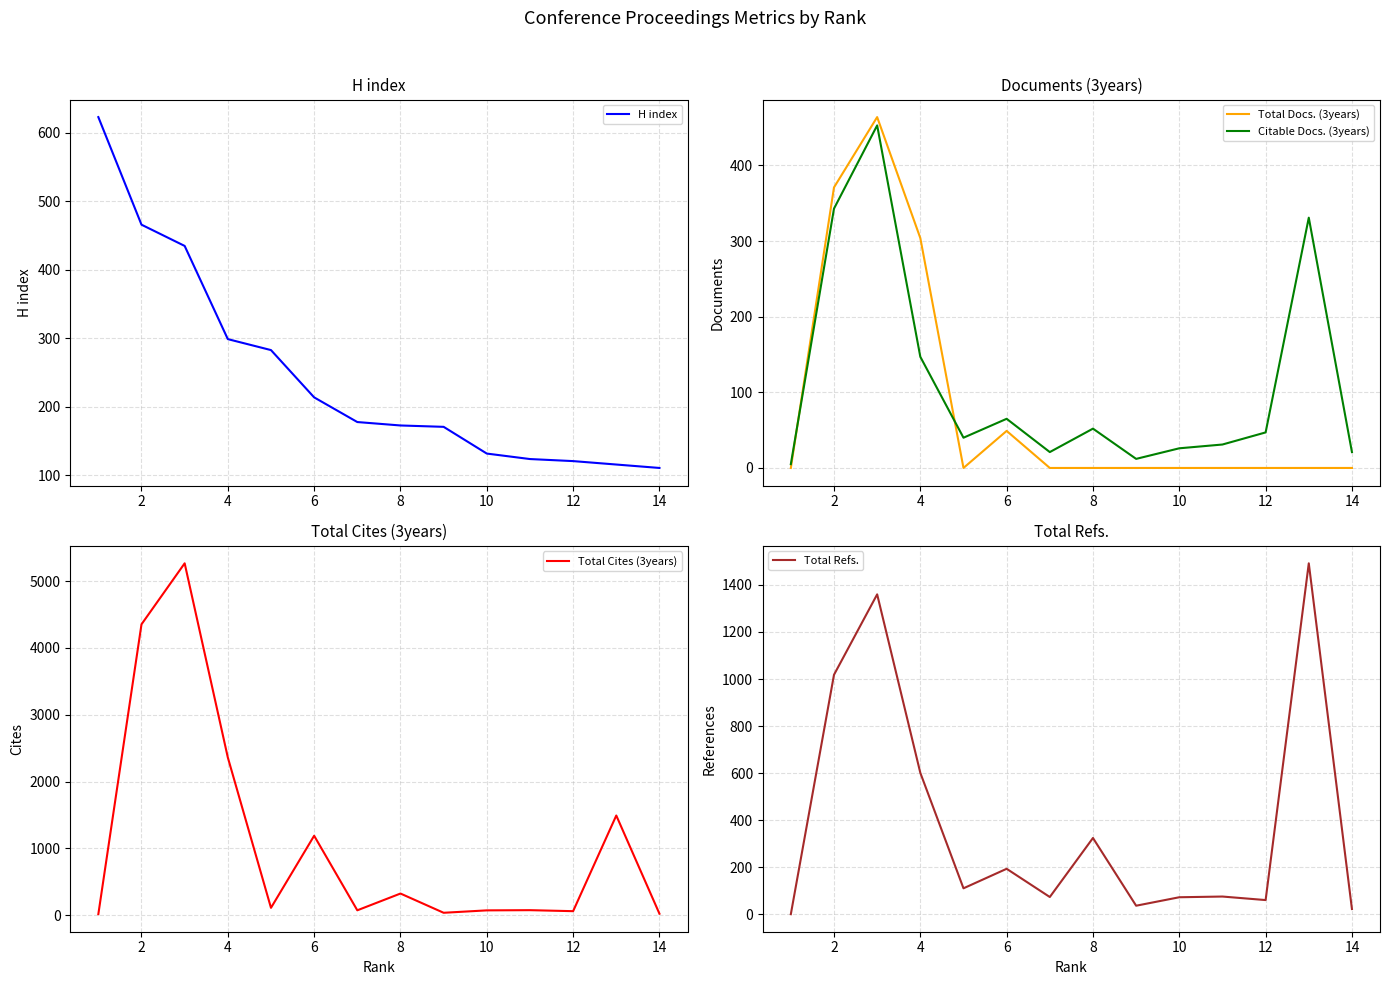

List the series in order of their peak value, lowest first.

Citable Docs. (3years), Total Docs. (3years), H index, Total Refs., Total Cites (3years)